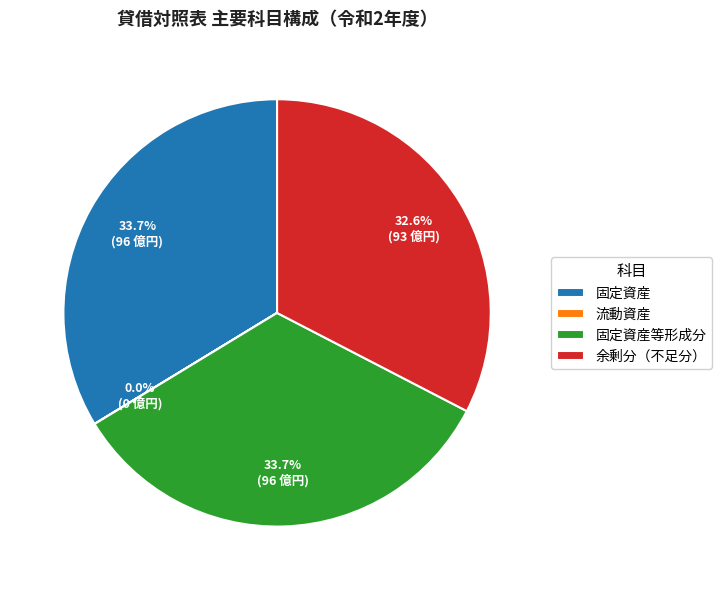

Which has a higher value, 固定資産 or 余剰分（不足分）?

固定資産